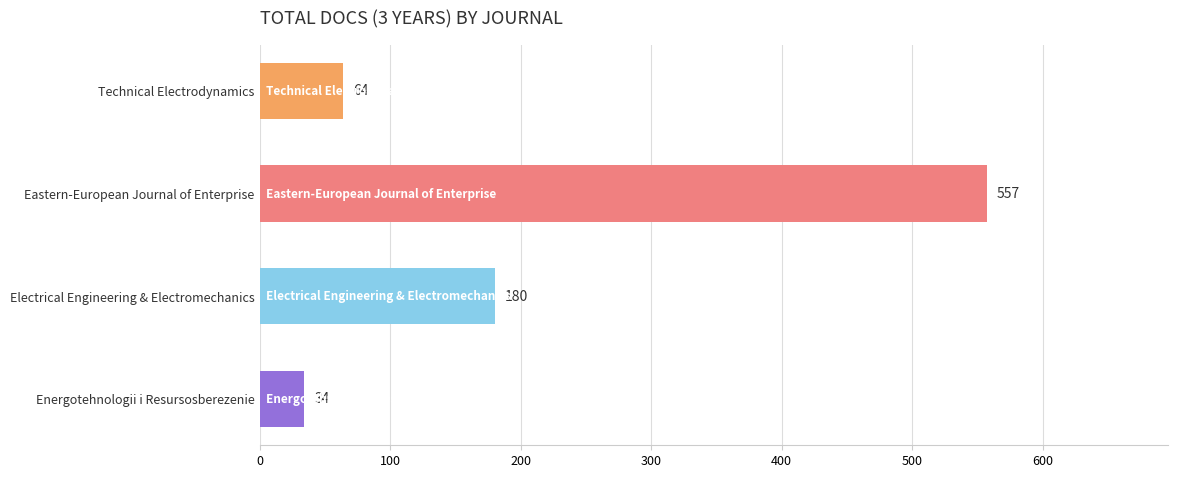

Which label corresponds to the smallest value in the chart?

Energotehnologii i Resursosberezenie